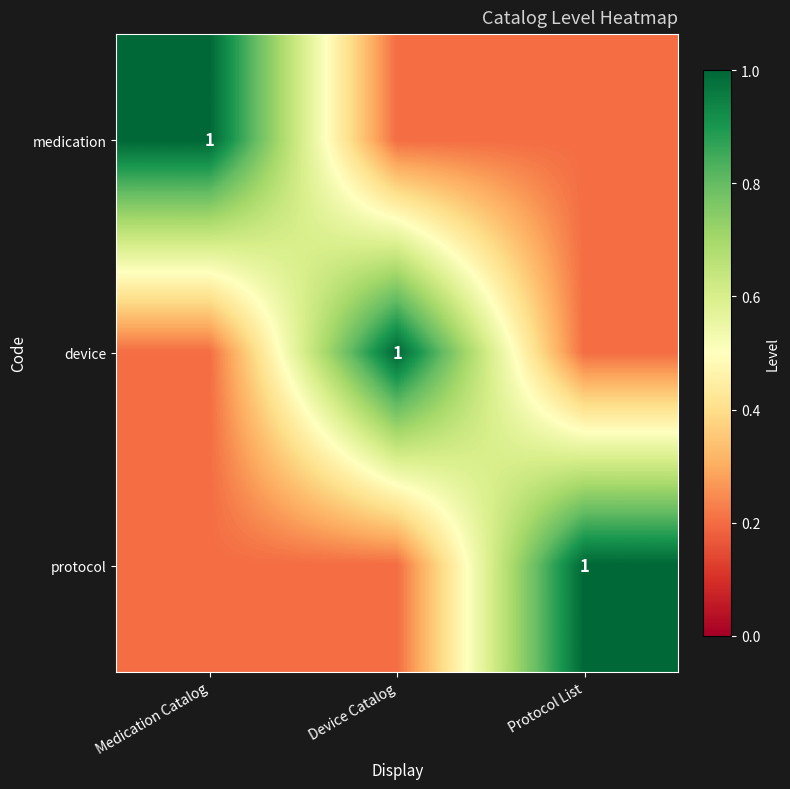

True or false: protocol has a value of 1.0 at Protocol List.

True